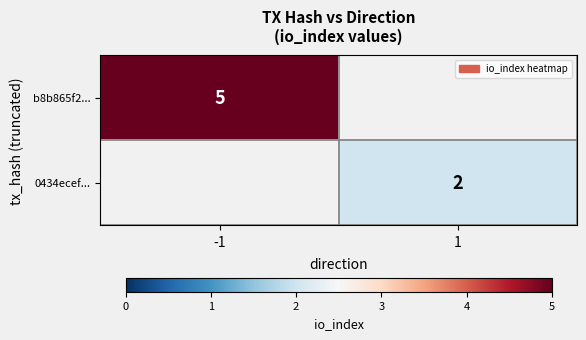

True or false: b8b865f2... has a value of 2 at -1.

False